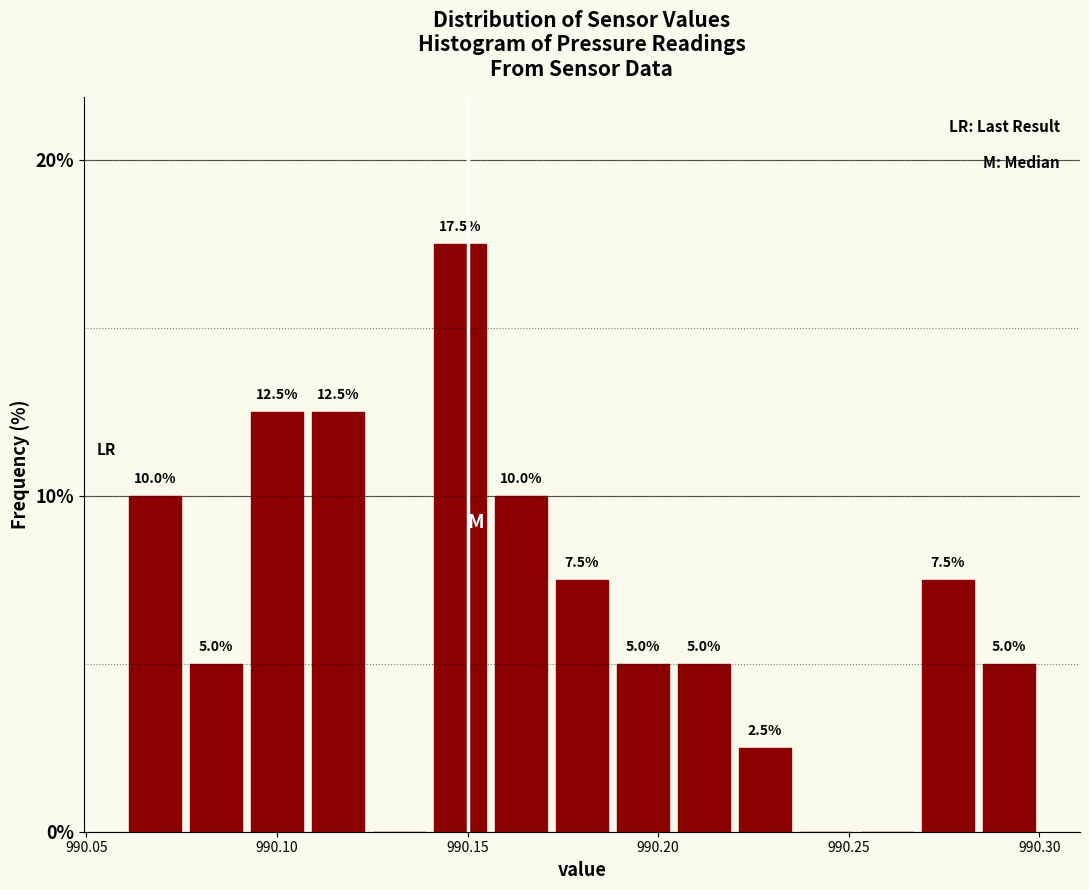

Around what value on the x-axis is the tallest bar? Give the approximate position of its centre, as read against the axis.

990.150